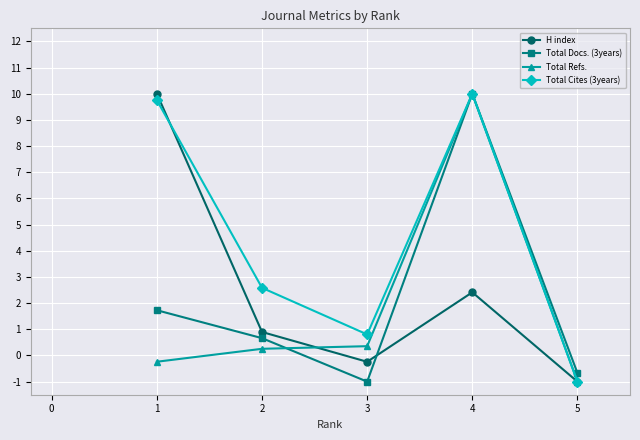

Is the value of Total Refs. at 2 greater than the value of H index at 5?

Yes